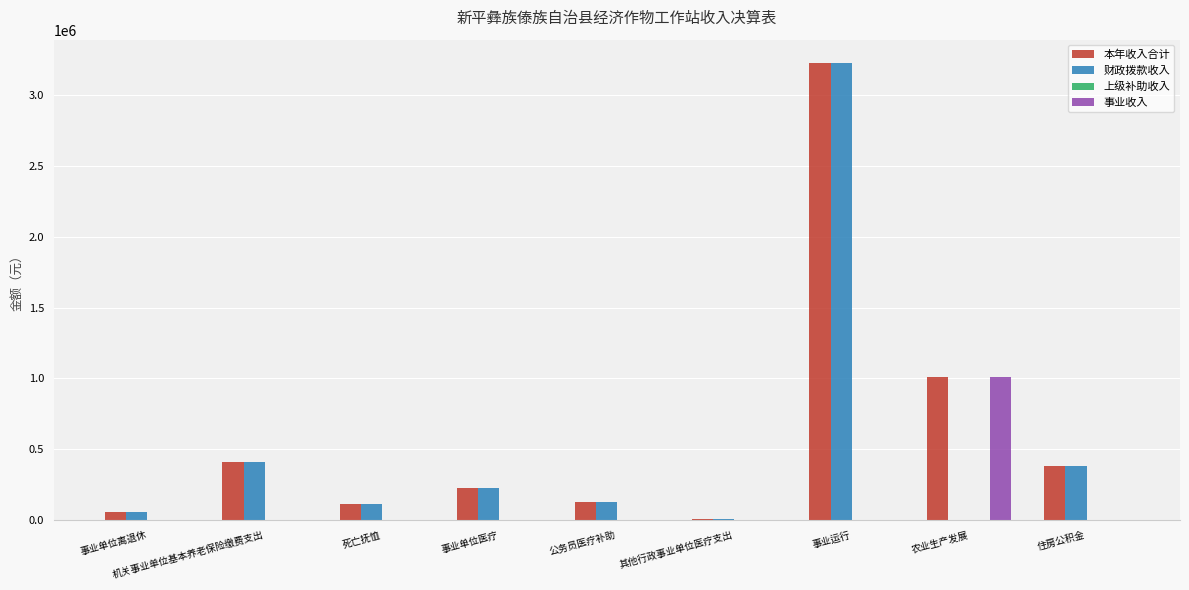

What is the maximum value for 事业收入?

1013000.0